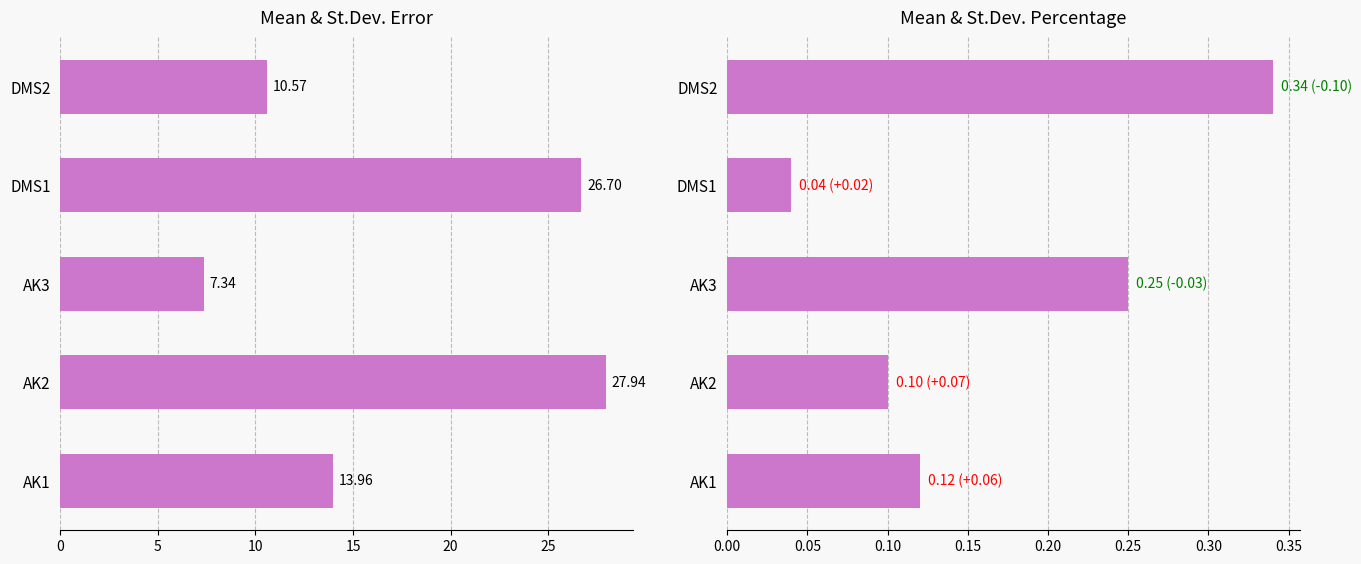

Count the Mean percentage values in the range 0 to 1.

5